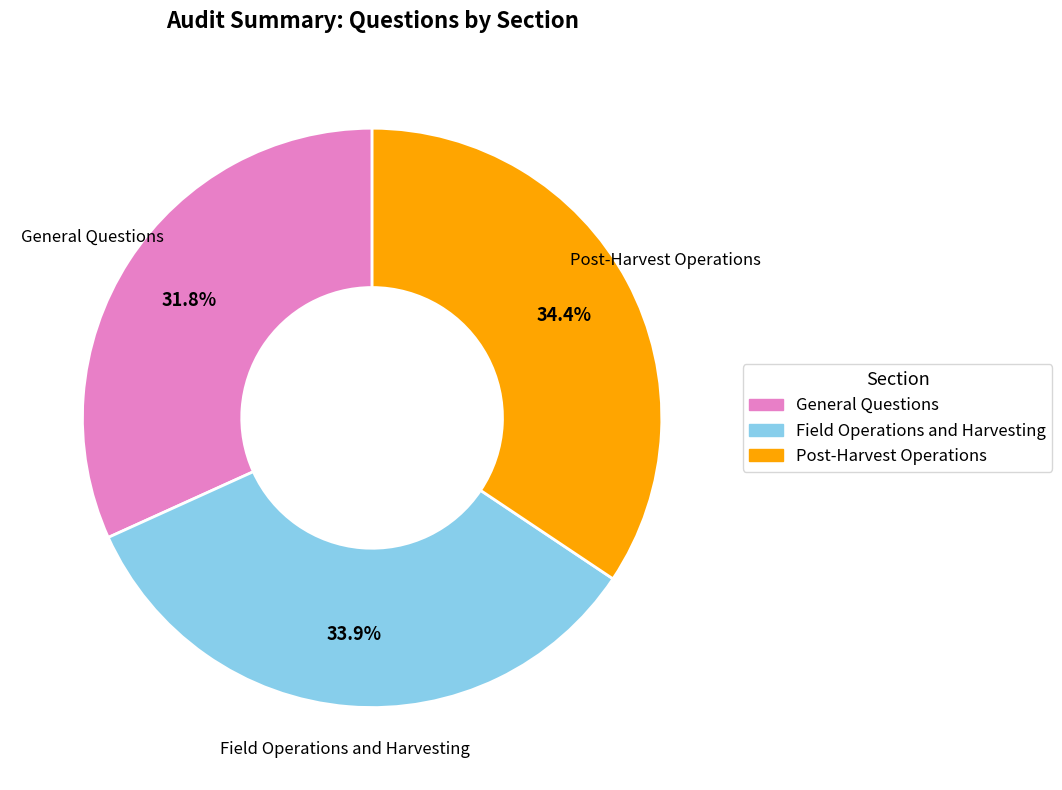

Which has a higher value, Post-Harvest Operations or General Questions?

Post-Harvest Operations